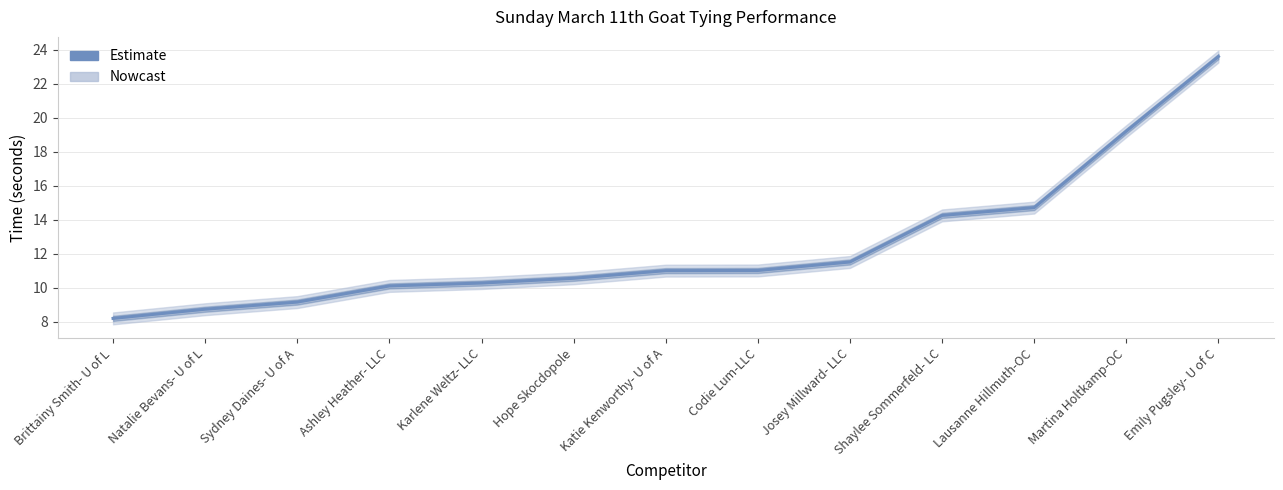

Which category has the lowest value across all series?

Brittainy Smith- U of L